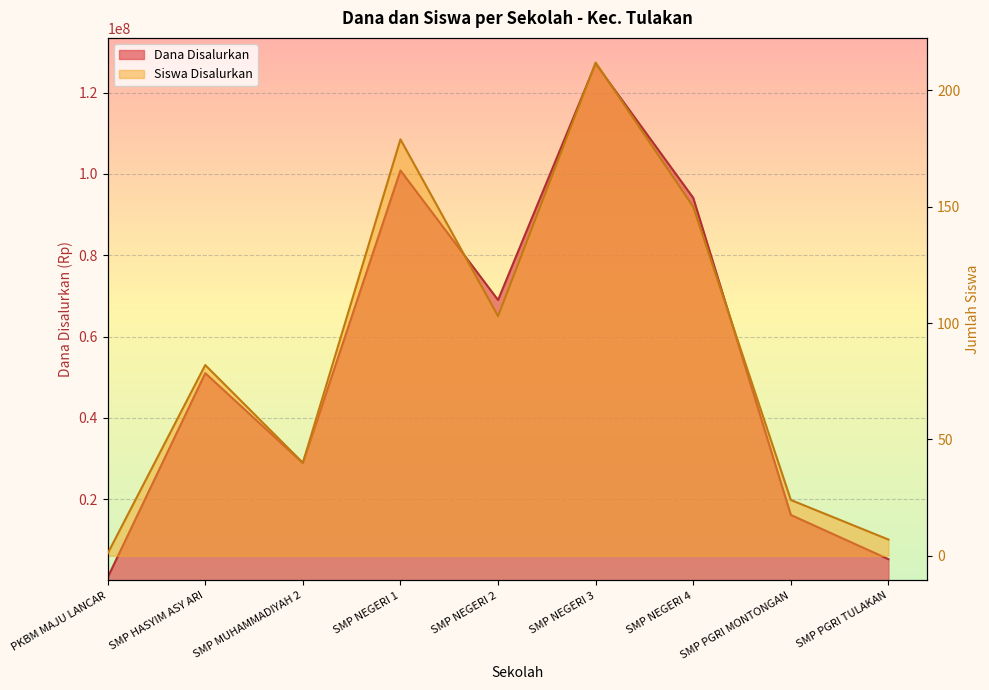

List the series in order of their peak value, highest first.

Dana Disalurkan, Siswa Disalurkan